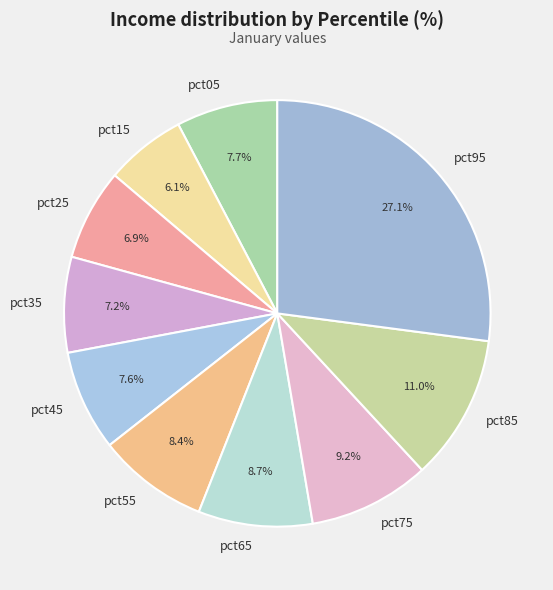

To the nearest percent, what percentage of the pie is pct85?

11%